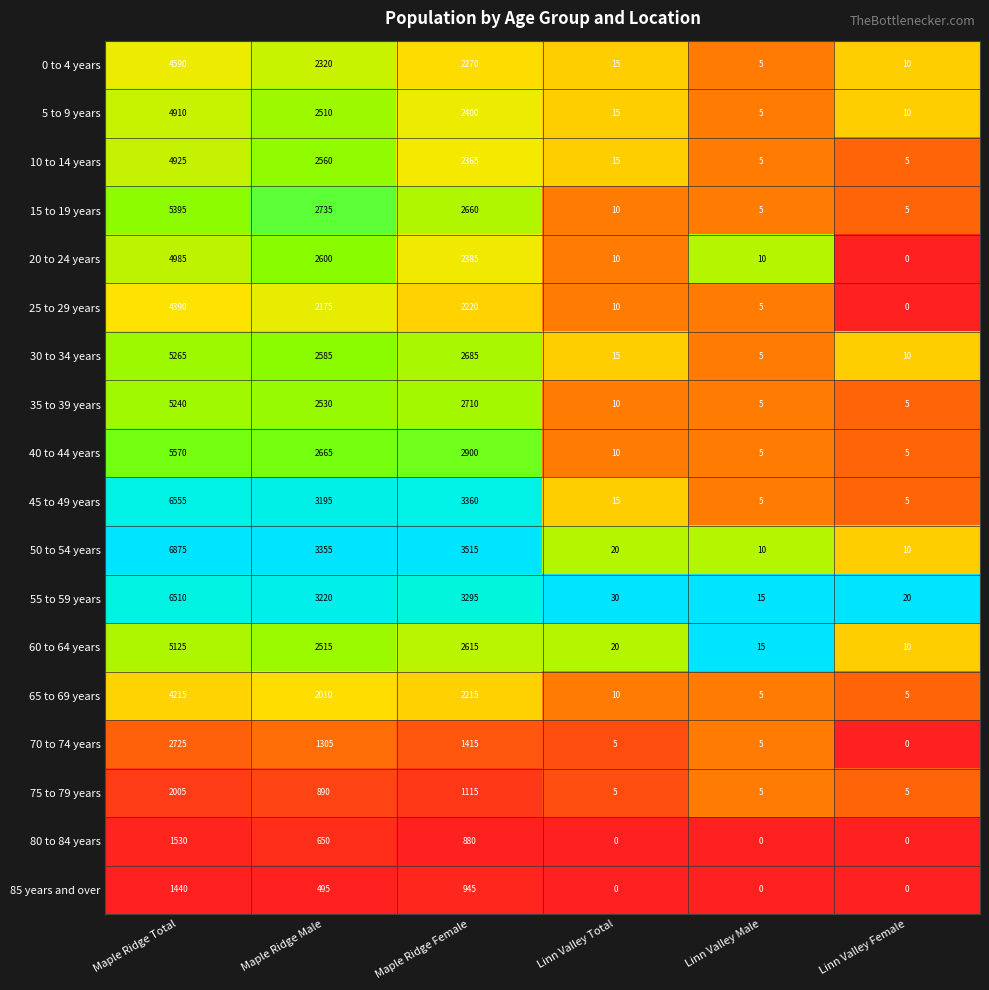

Is the value of 65 to 69 years at Maple Ridge Total greater than the value of 80 to 84 years at Linn Valley Male?

Yes